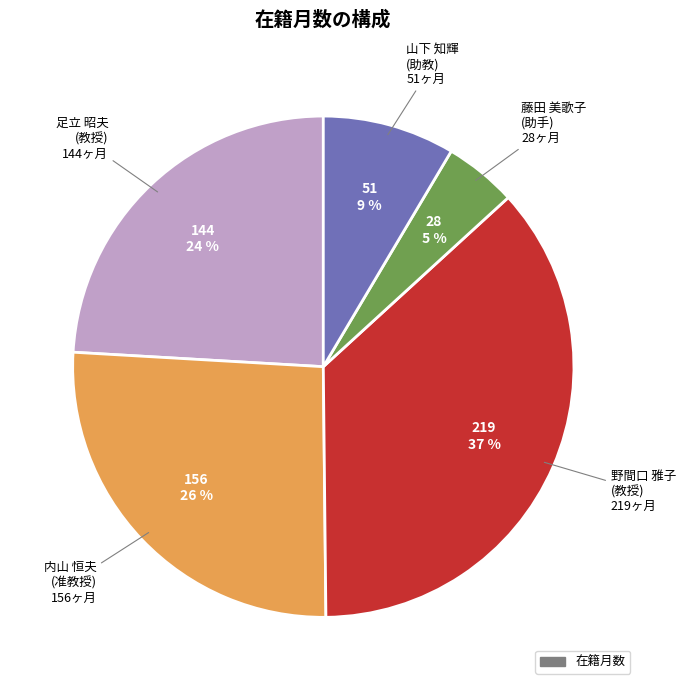

To the nearest percent, what is the difference between the largest and smallest slice percentages?

32%